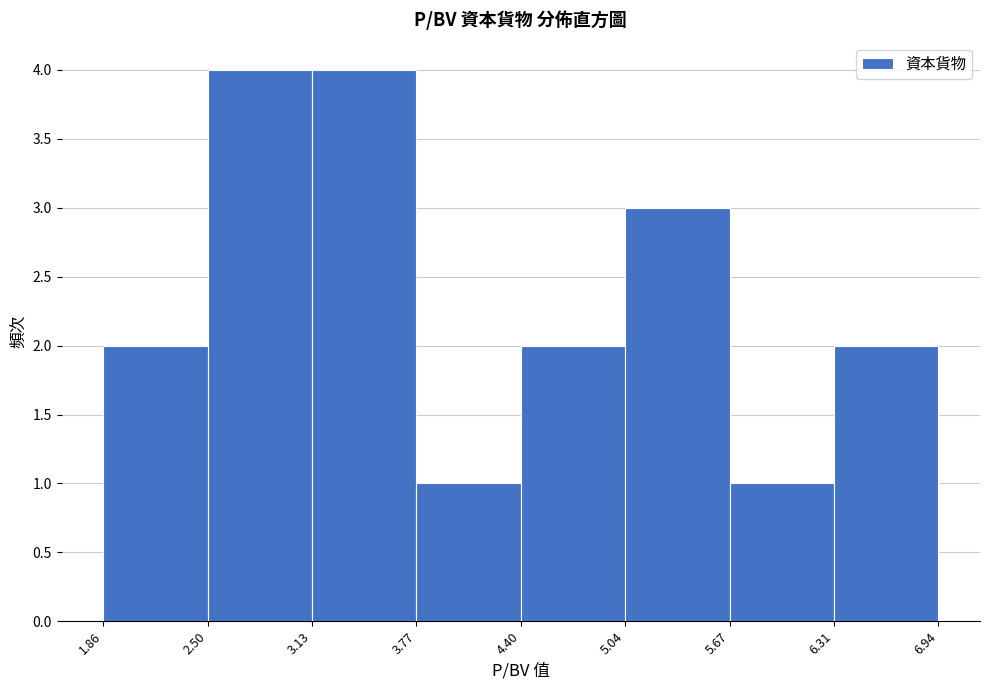

Reading left to right, list every bar in this chart as the range it spans on the x-axis followed by its height. The values are not printed on the chart, so give them approximately, as read against the axis.

1.86 to 2.50: 2
2.50 to 3.13: 4
3.13 to 3.77: 4
3.77 to 4.40: 1
4.40 to 5.04: 2
5.04 to 5.67: 3
5.67 to 6.31: 1
6.31 to 6.94: 2